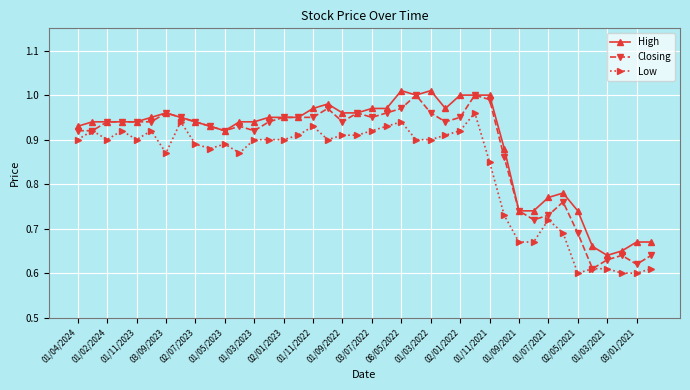

At how many categories does at least one series exceed 0?

40